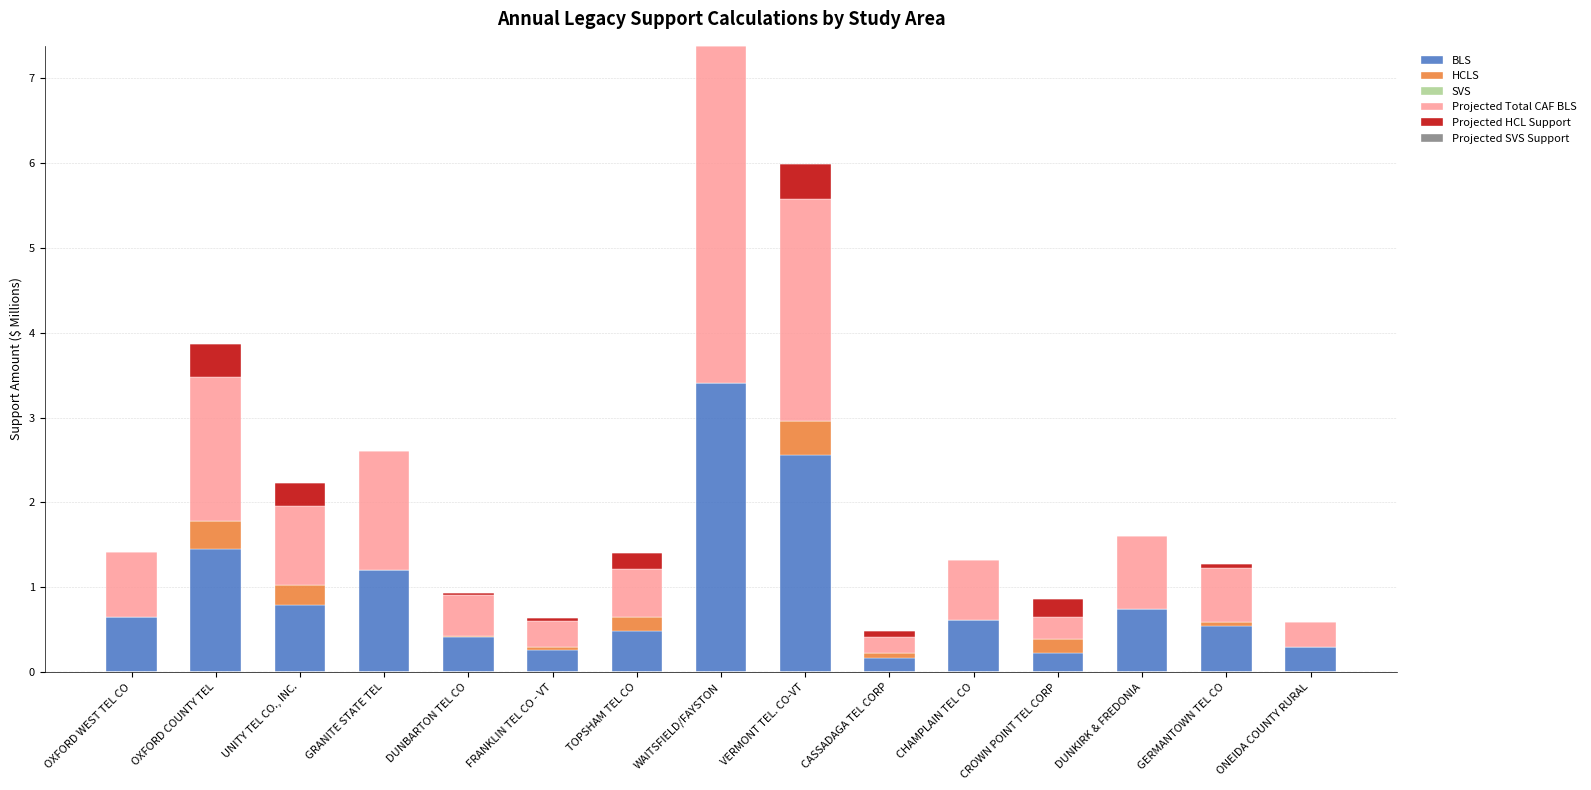

True or false: BLS has a value of 0.7 at OXFORD WEST TEL CO.

True